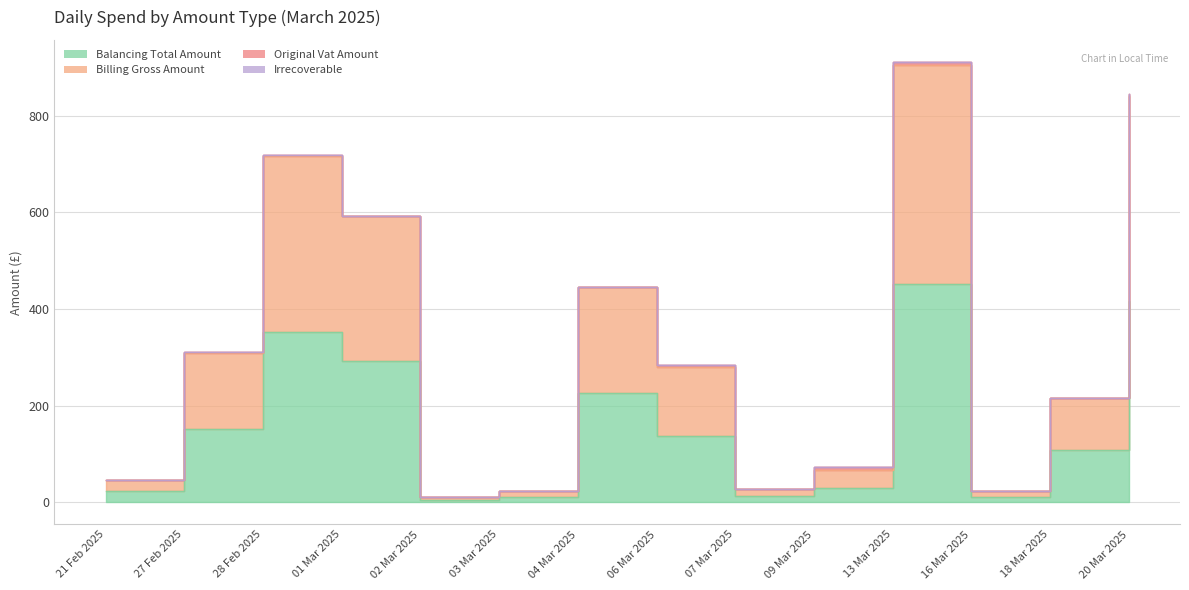

True or false: Billing Gross Amount and Balancing Total Amount cross at least once.

False